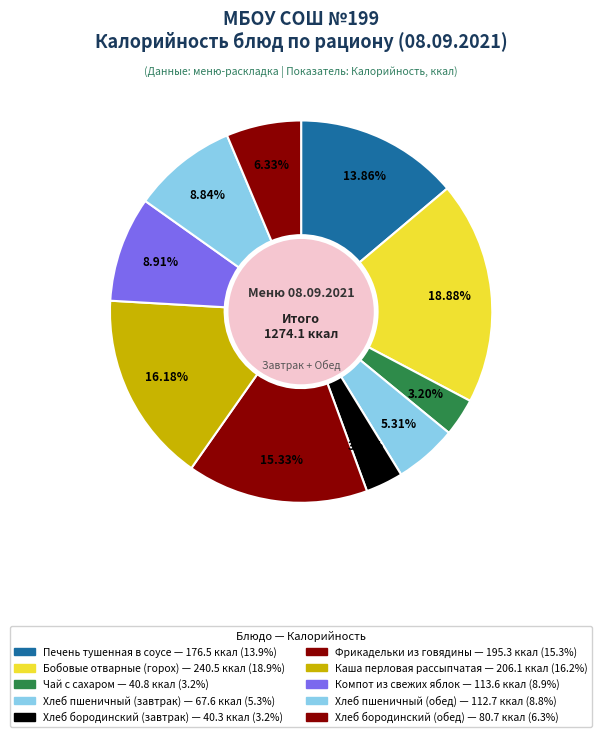

Count the number of slices in the pie.

10